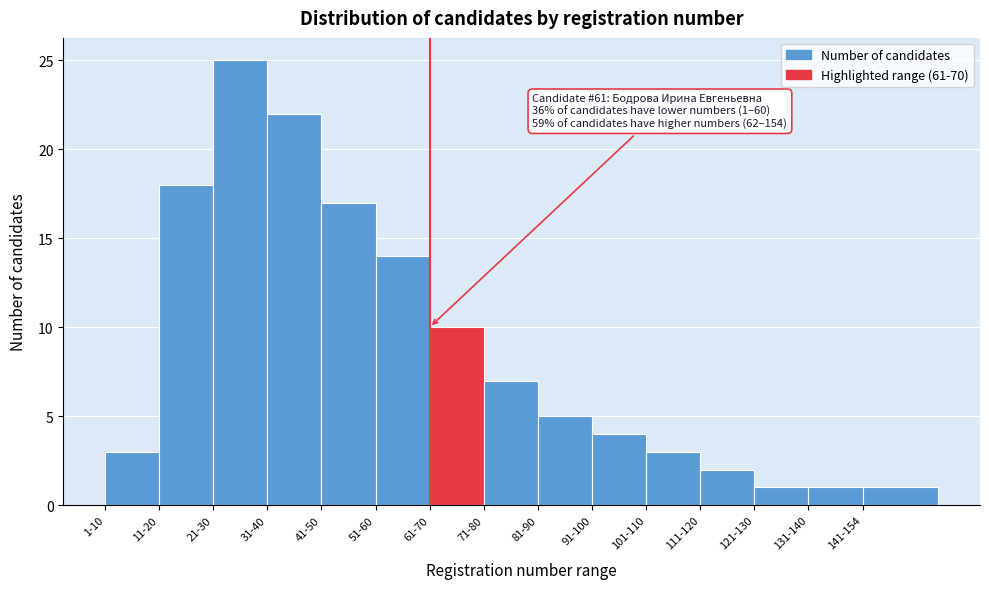

Reading right to left, transcribe all the data shown in this chart.

1	1	1	2	3	4	5	7	10	14	17	22	25	18	3